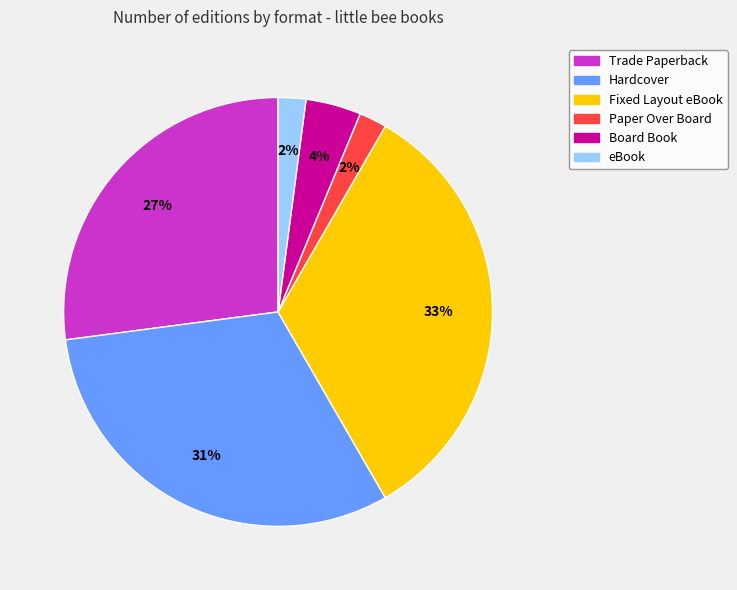

How many slices are in this pie chart?

6